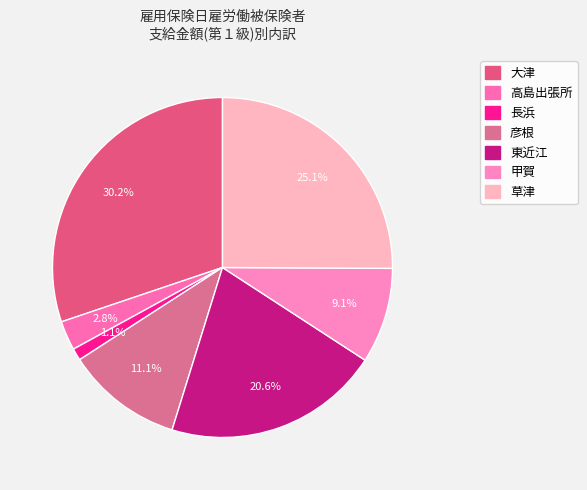

How many segments does this pie chart have?

7